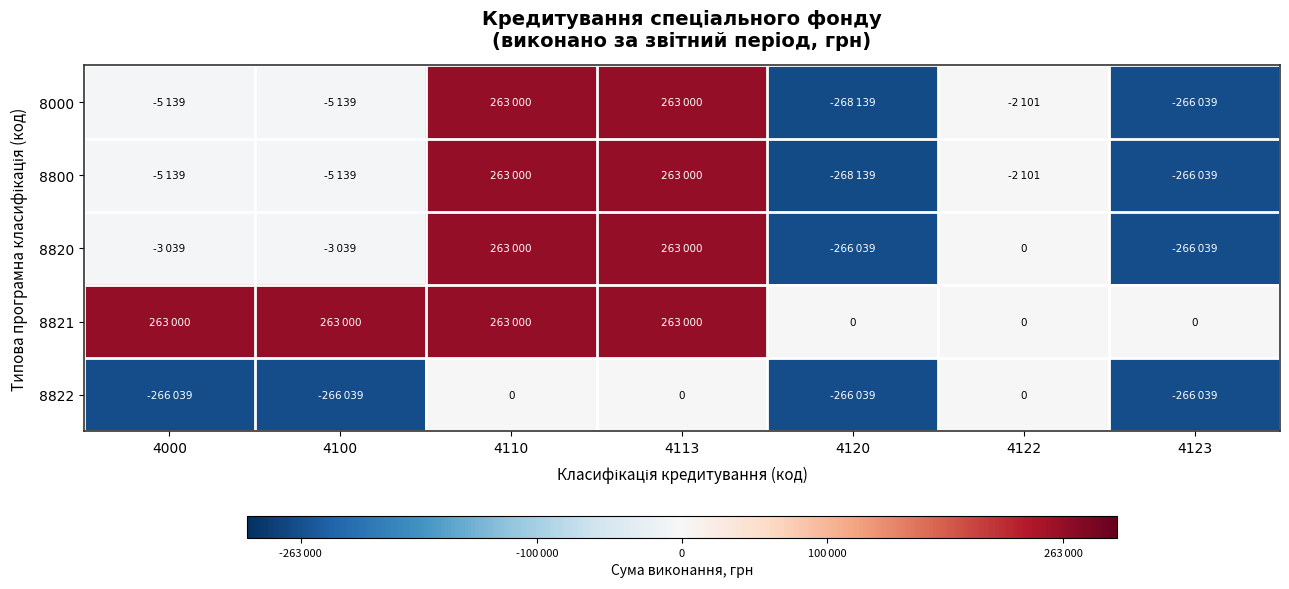

Which has a higher value, 4000 or 4113?

4113